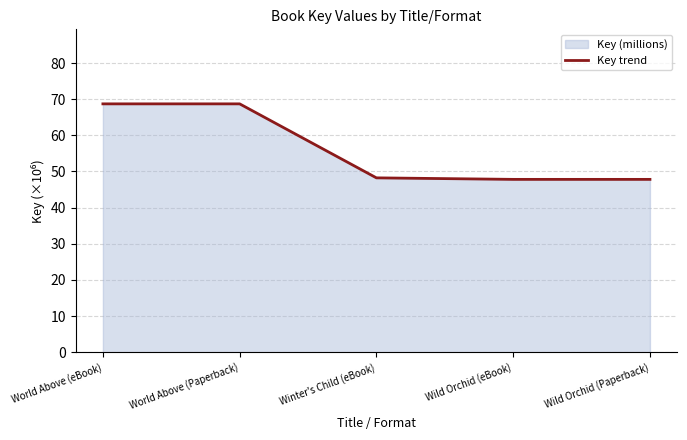

What is the sum of the values at Wild Orchid (Paperback) and Winter's Child (eBook)?

96.1